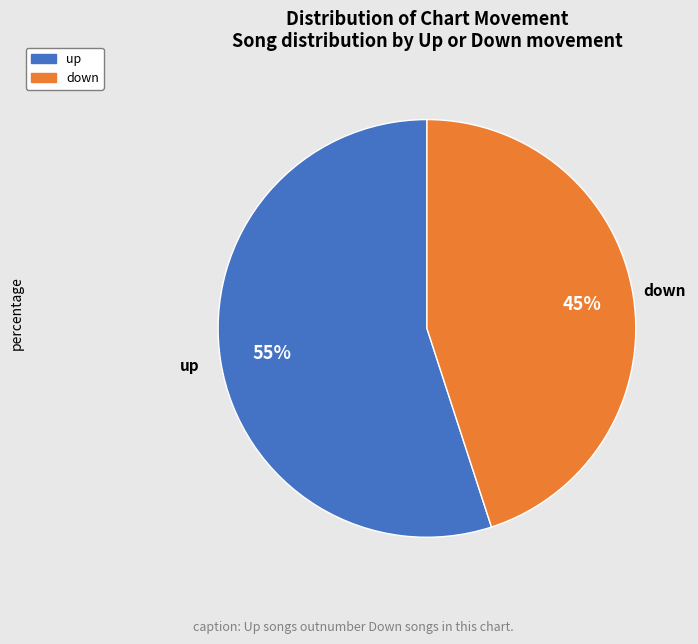

What is the majority slice?

up